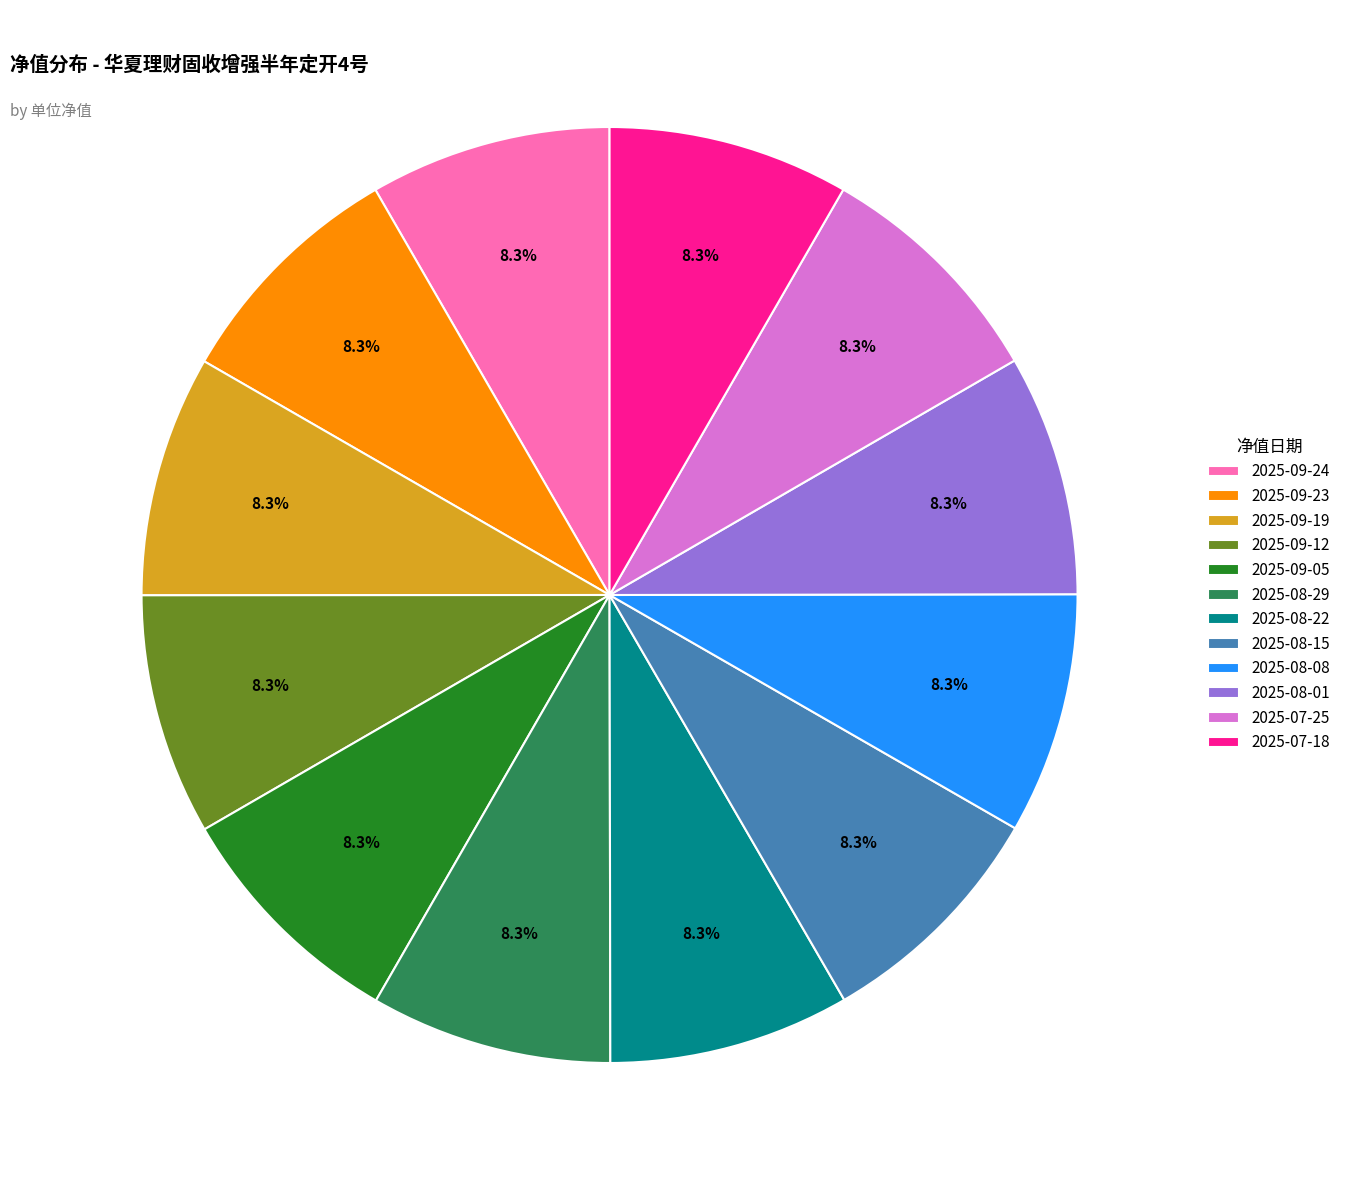

To the nearest percent, what percentage of the pie is 2025-07-18?

8%